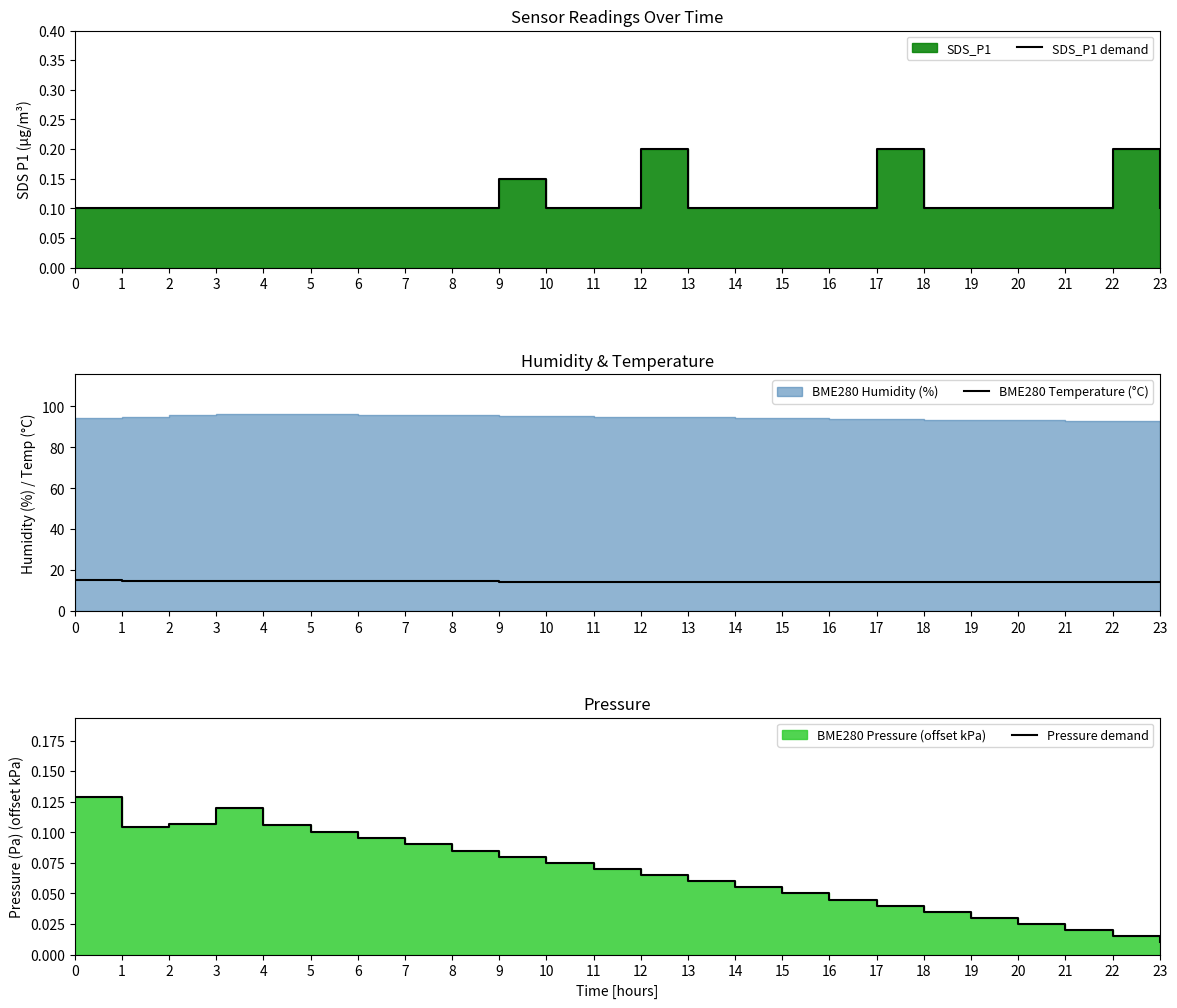

Reading left to right, what are all the values shown in this chart?

SDS_P1 demand: 0.1	0.1	0.1	0.1	0.1	0.1	0.1	0.1	0.1	0.1	0.1	0.1	0.2	0.1	0.1	0.1	0.1	0.2	0.1	0.1	0.1	0.1	0.2	0.1
BME280 Temperature (°C): 15.2	14.9	14.8	14.7	14.6	14.6	14.6	14.5	14.4	14.4	14.4	14.4	14.3	14.3	14.3	14.3	14.2	14.2	14.2	14.2	14.2	14.1	14.1	14.1
Pressure demand: 0.1	0.1	0.1	0.1	0.1	0.1	0.1	0.1	0.1	0.1	0.1	0.1	0.1	0.1	0.1	0.1	0.0	0.0	0.0	0.0	0.0	0.0	0.0	0.0